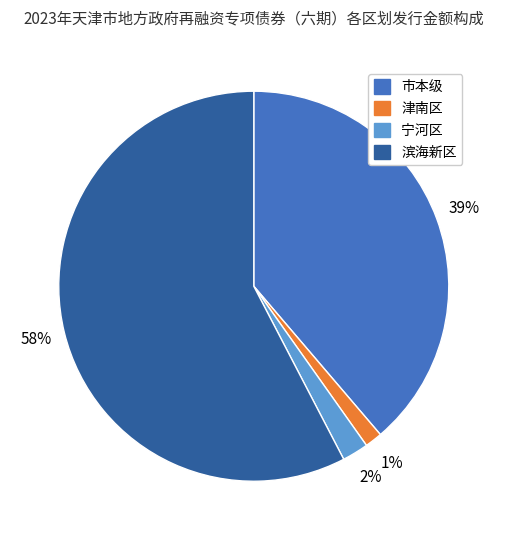

To the nearest percent, what portion does 津南区 represent?

1%